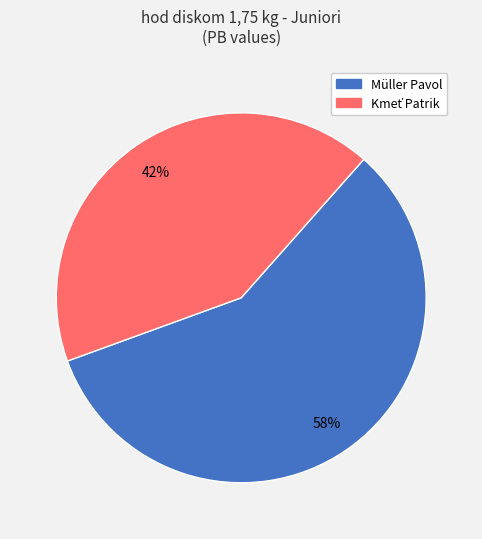

To the nearest percent, what is the average slice percentage?

50%